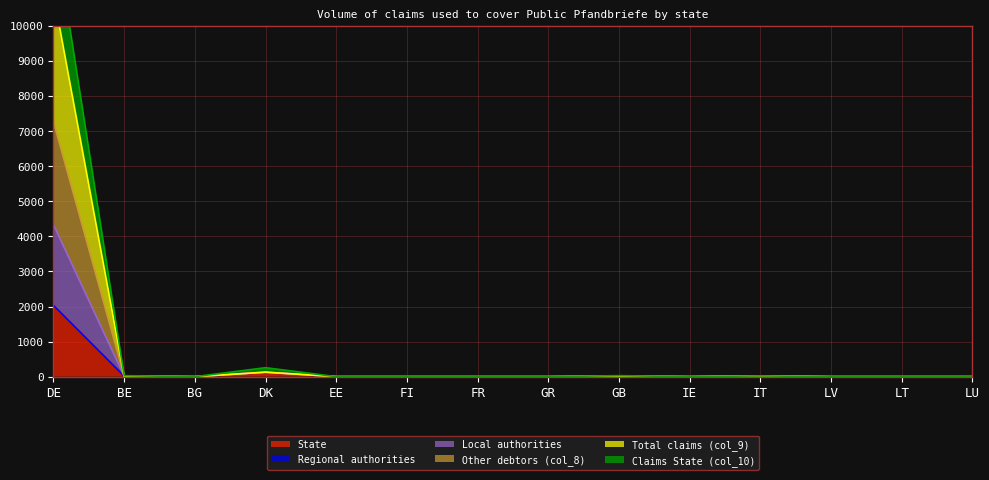

Which category has the highest value in the State series?

DE